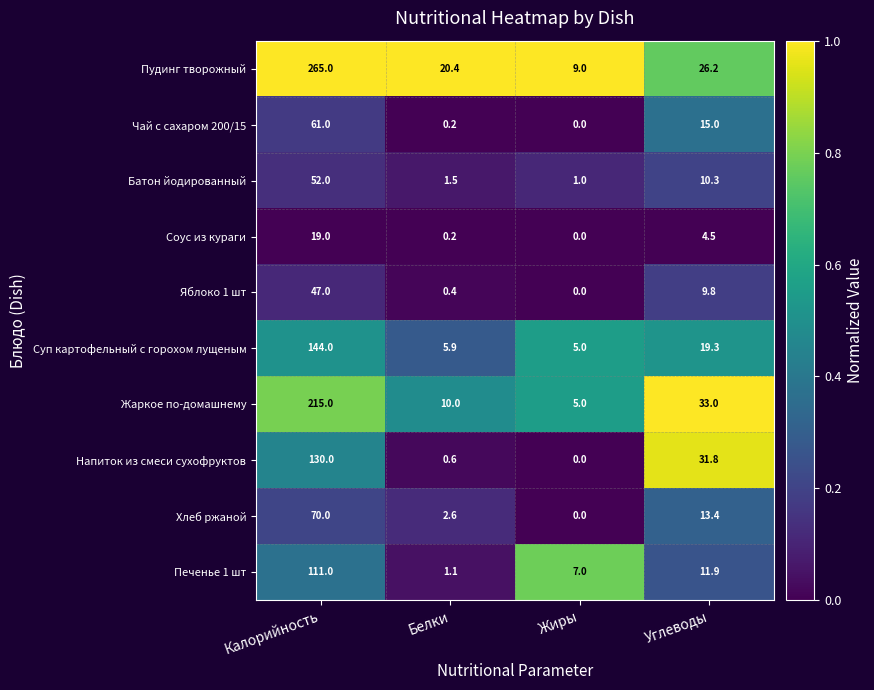

What is the sum of the Суп картофельный с горохом лущеным values at Белки and Калорийность?

149.9